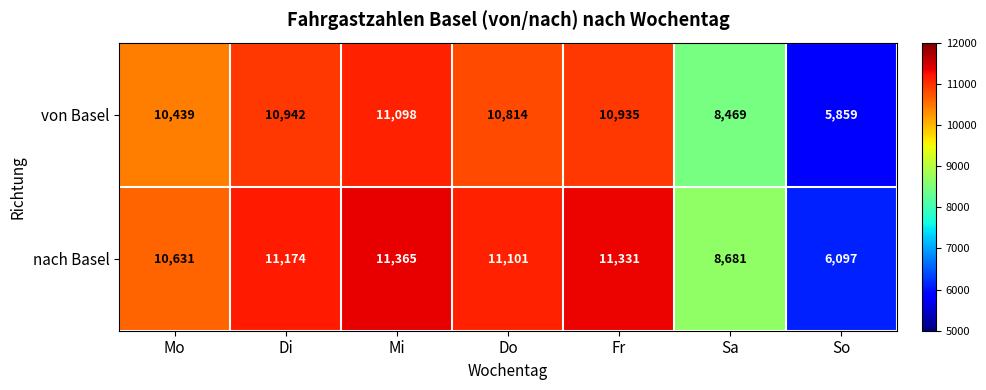

Reading left to right, list all the values displayed in this chart.

von Basel: 10439	10942	11098	10814	10935	8469	5859
nach Basel: 10631	11174	11365	11101	11331	8681	6097